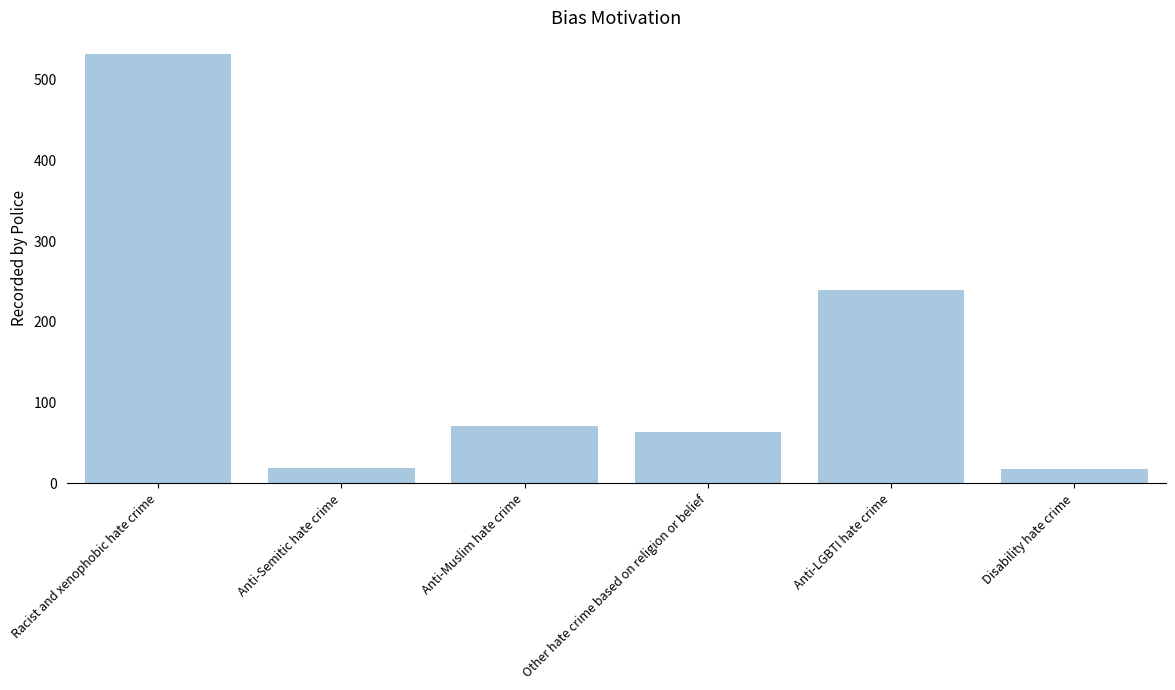

What position from the right is Anti-LGBTI hate crime?

2